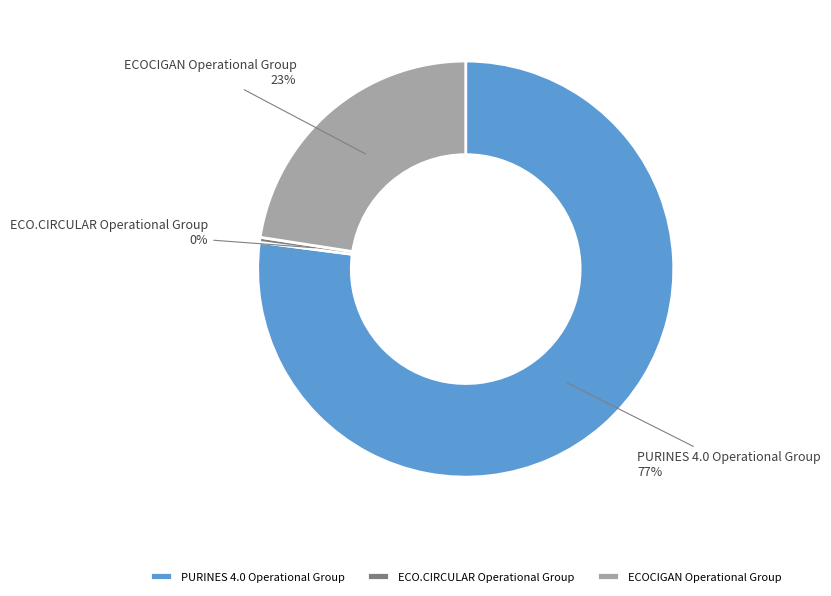

Which has a higher value, ECO.CIRCULAR Operational Group or ECOCIGAN Operational Group?

ECOCIGAN Operational Group